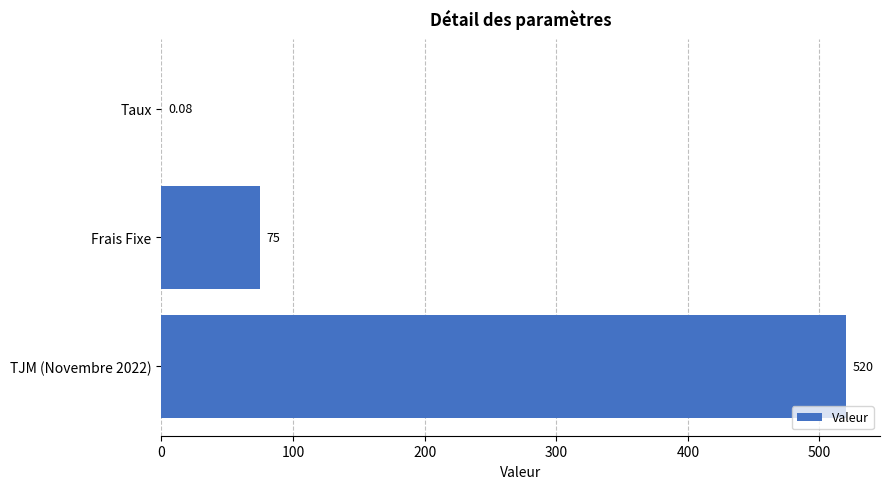

Are the bars grouped side by side (vs. stacked)?

No